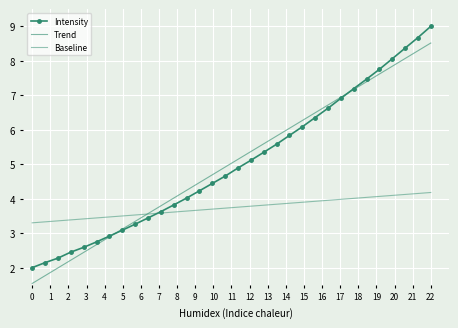

True or false: Intensity and Trend intersect in this chart.

True